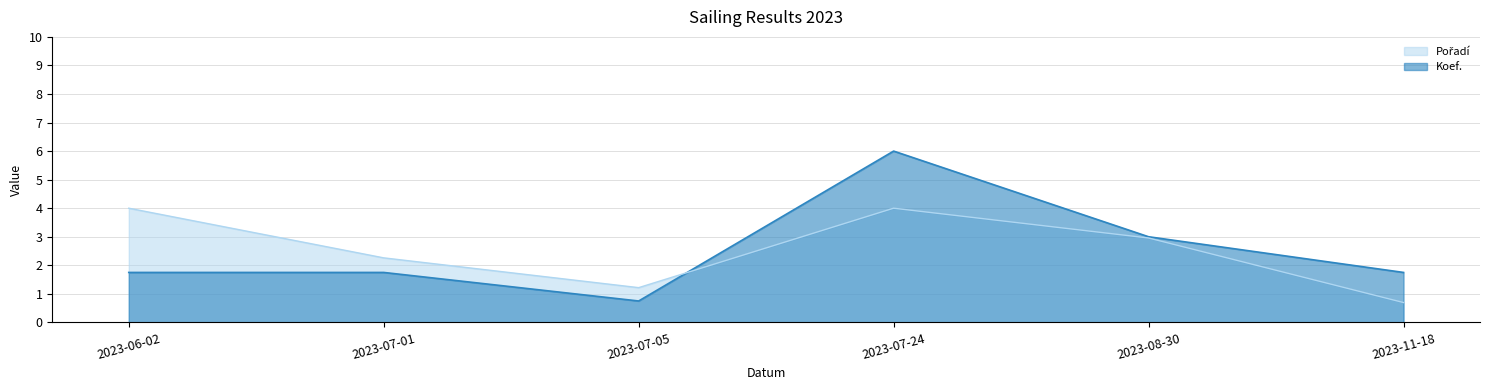

Rank the series at 2023-11-18 from lowest to highest value.

Pořadí, Koef.